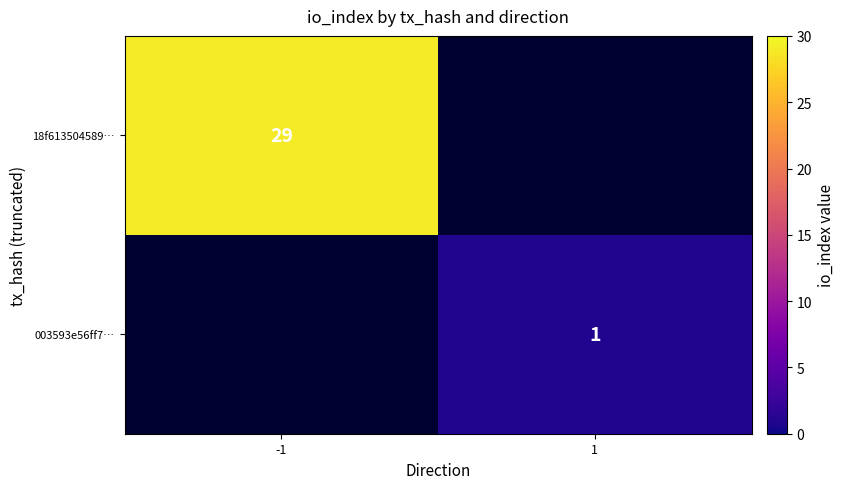

Which category has the lowest value across all series?

1